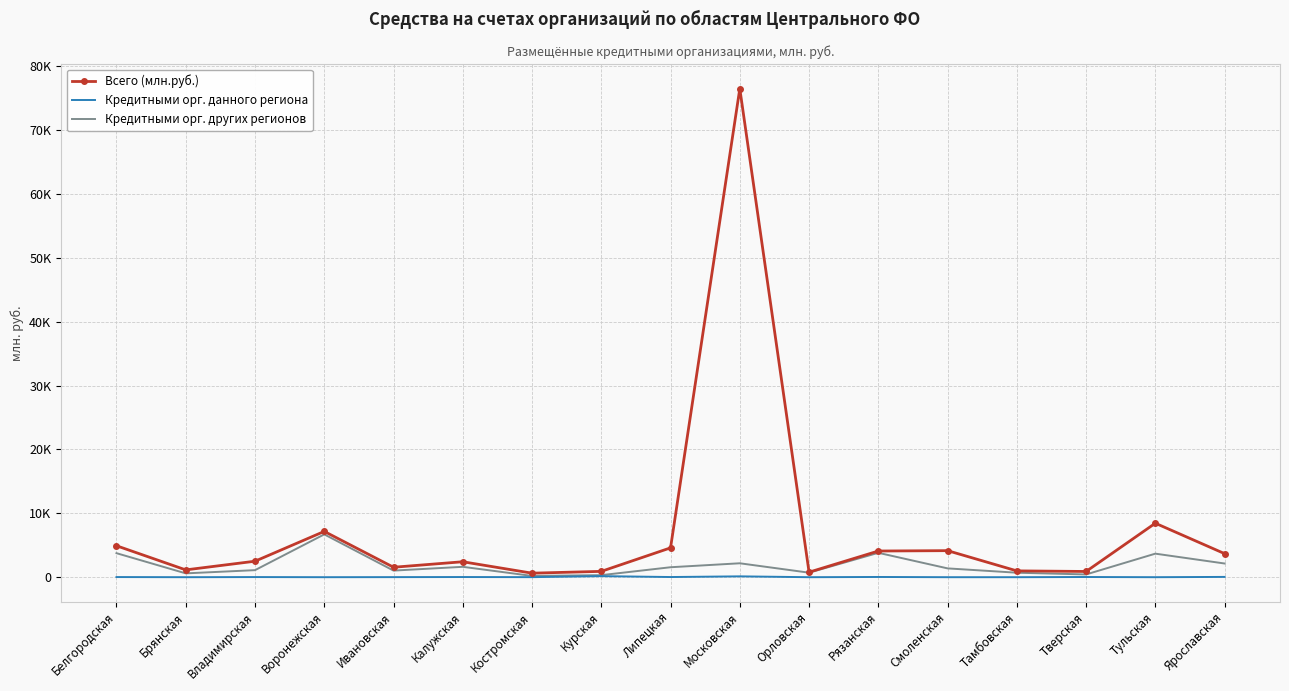

What are all the series names shown in the legend?

Всего (млн.руб.), Кредитными орг. данного региона, Кредитными орг. других регионов